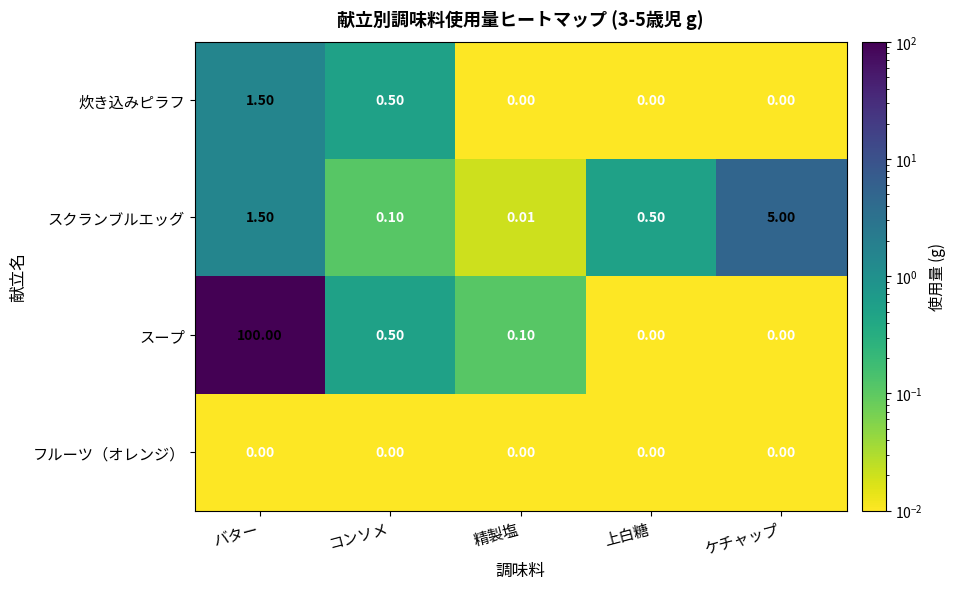

Which series has the largest total across all categories?

スープ